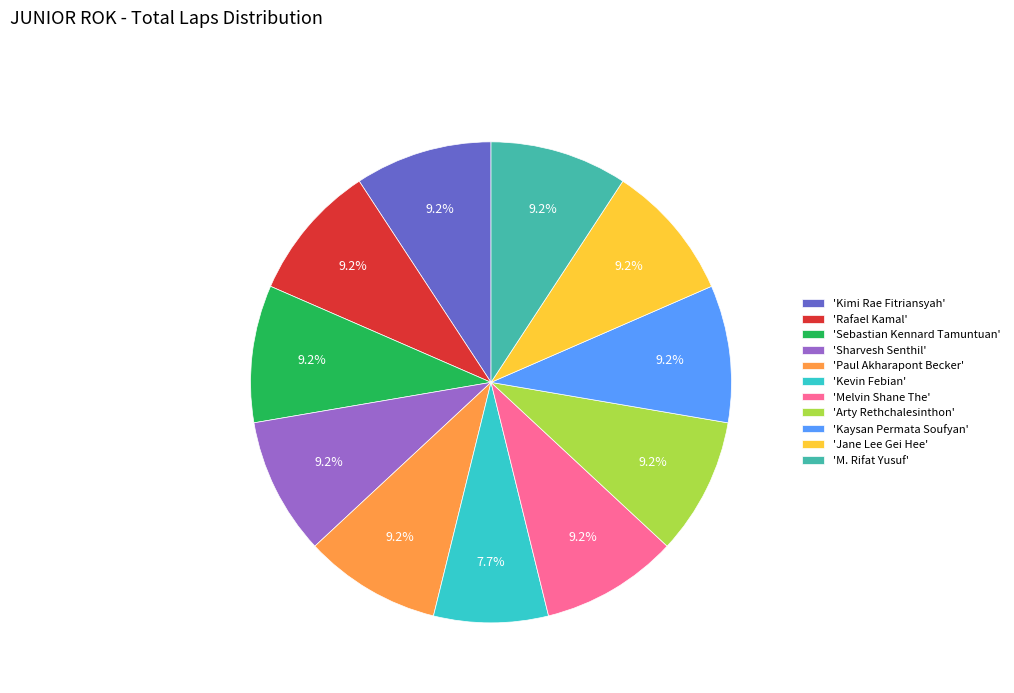

Does 'Rafael Kamal' account for over 50% of the chart?

No